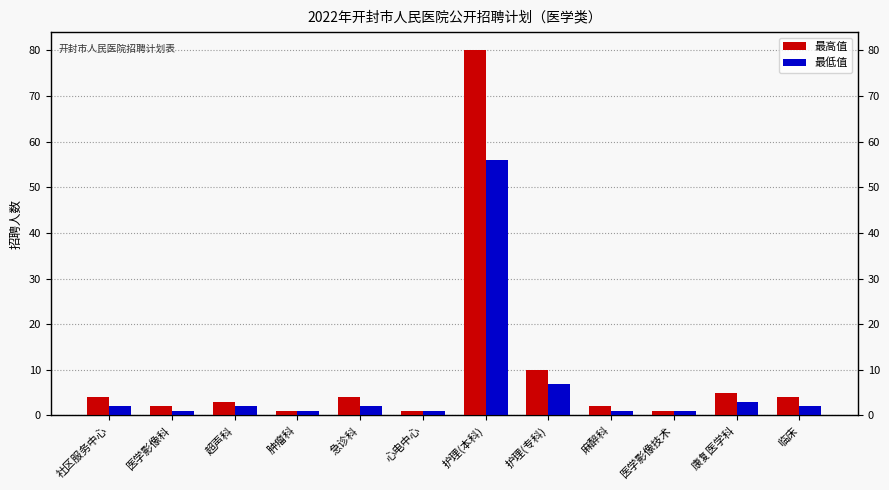

What is the lowest value of the 最高值 series?

1